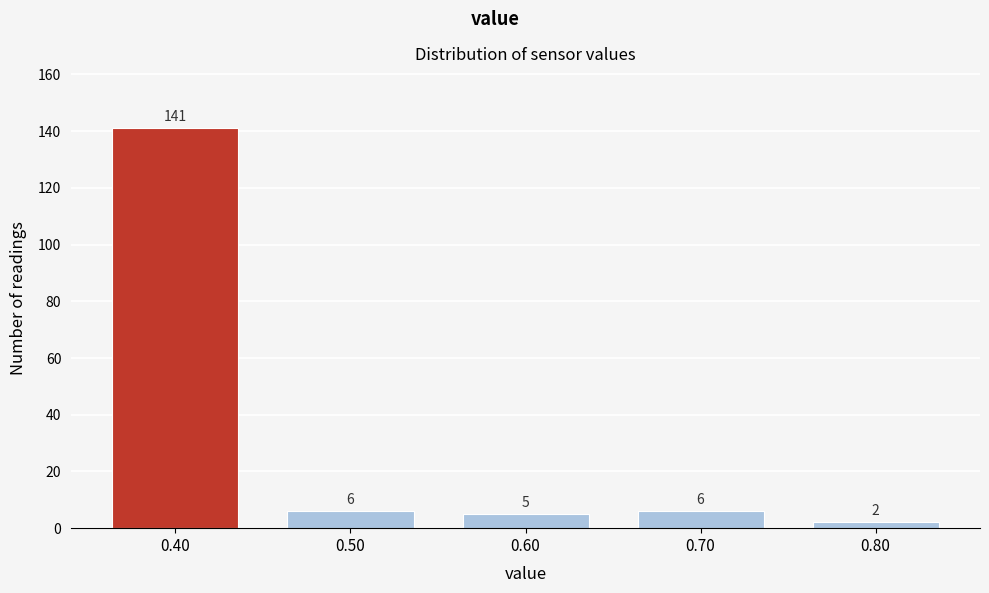

Over which range of the x-axis is the bar tallest?

0.35 to 0.45